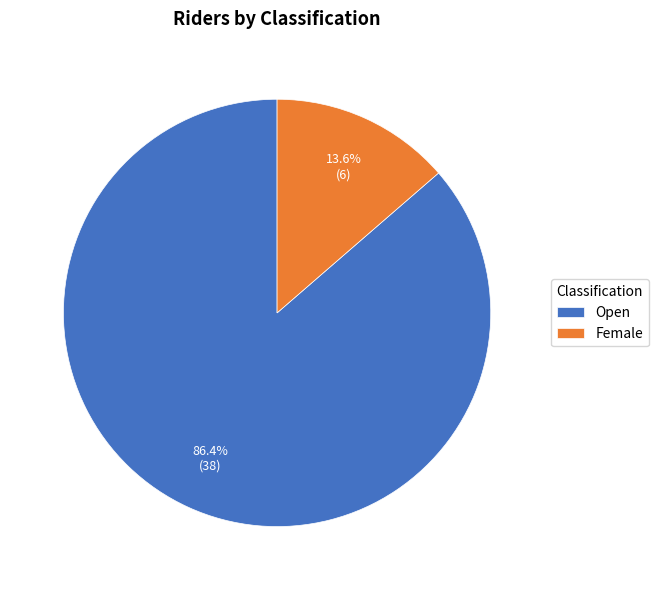

What is the smallest slice in the pie chart?

Female